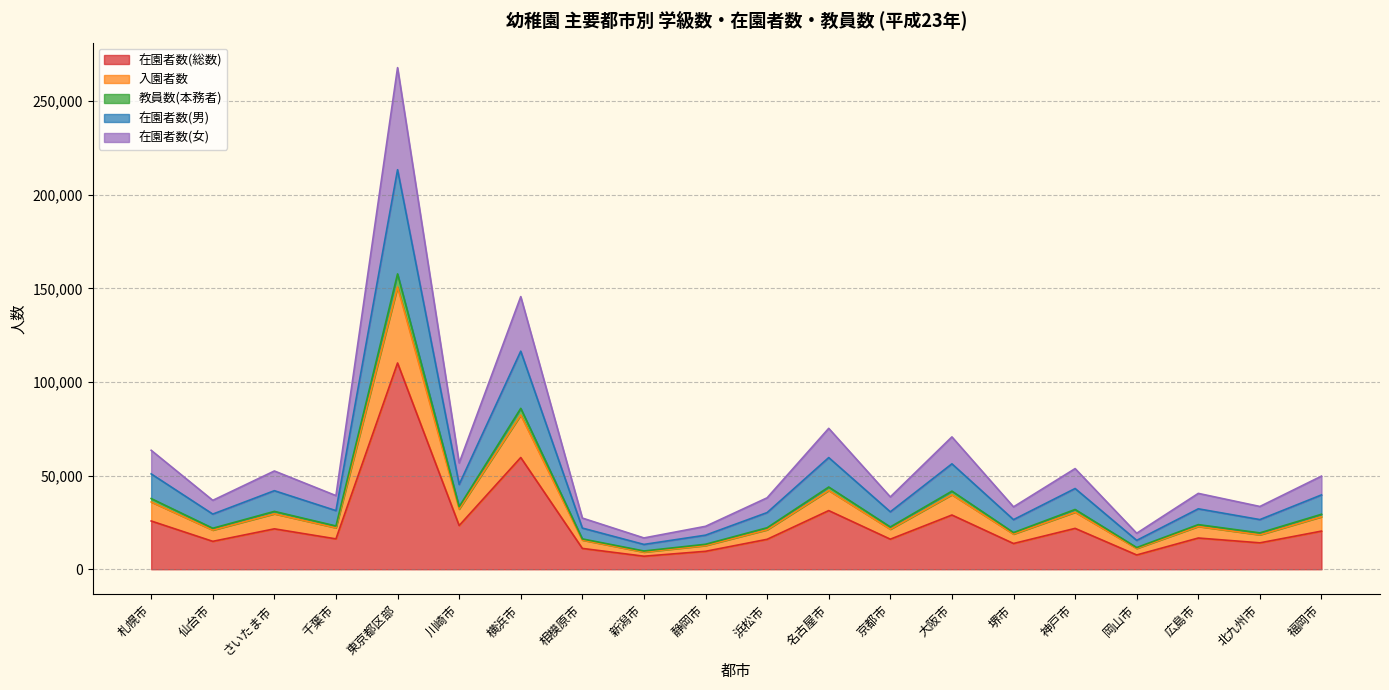

Where is the first local minimum for 在園者数(男)?

仙台市